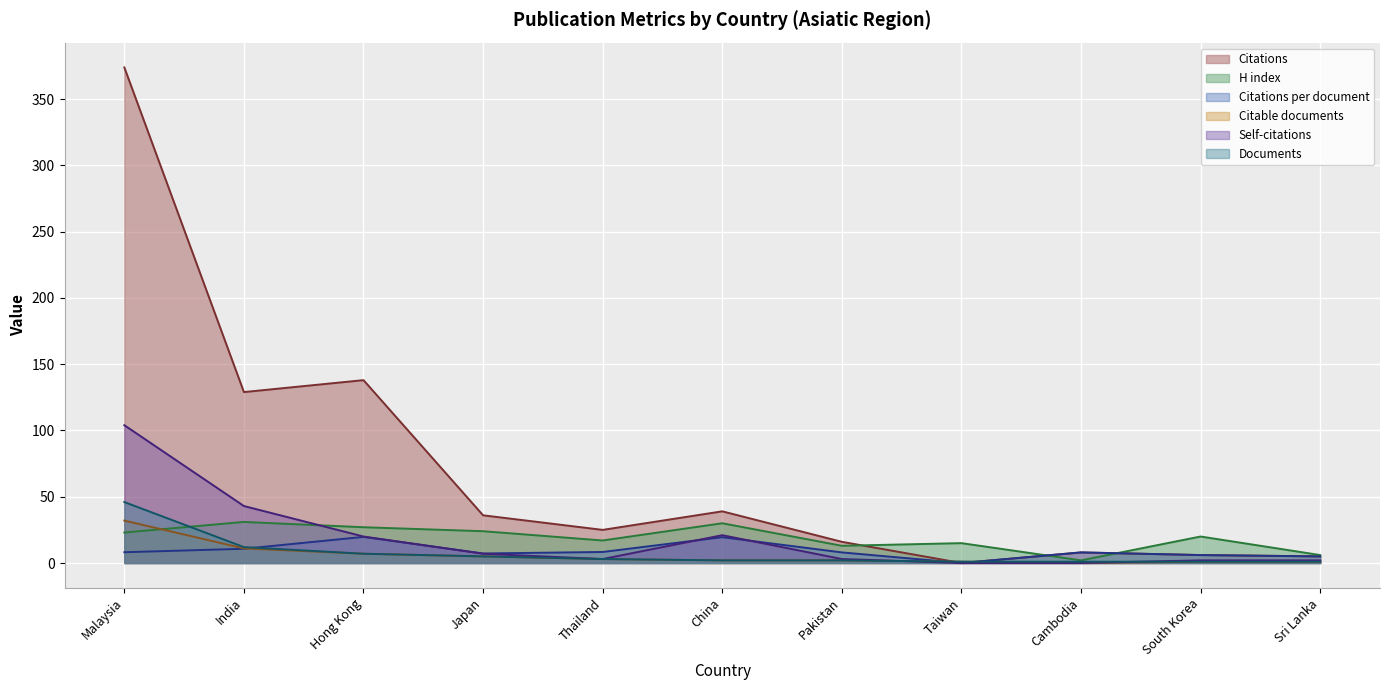

What is the label of the 6th point from the left?

China